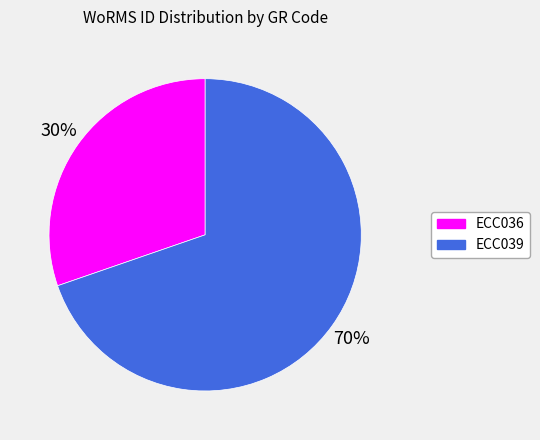

True or false: ECC039 accounts for 75% of the total.

False